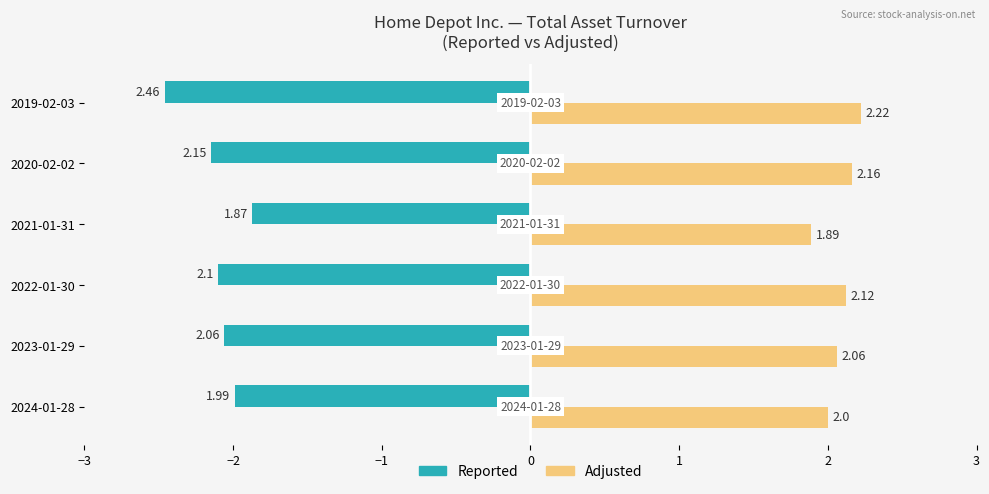

At 2023-01-29, list the series in order from smallest to largest.

Reported, Adjusted